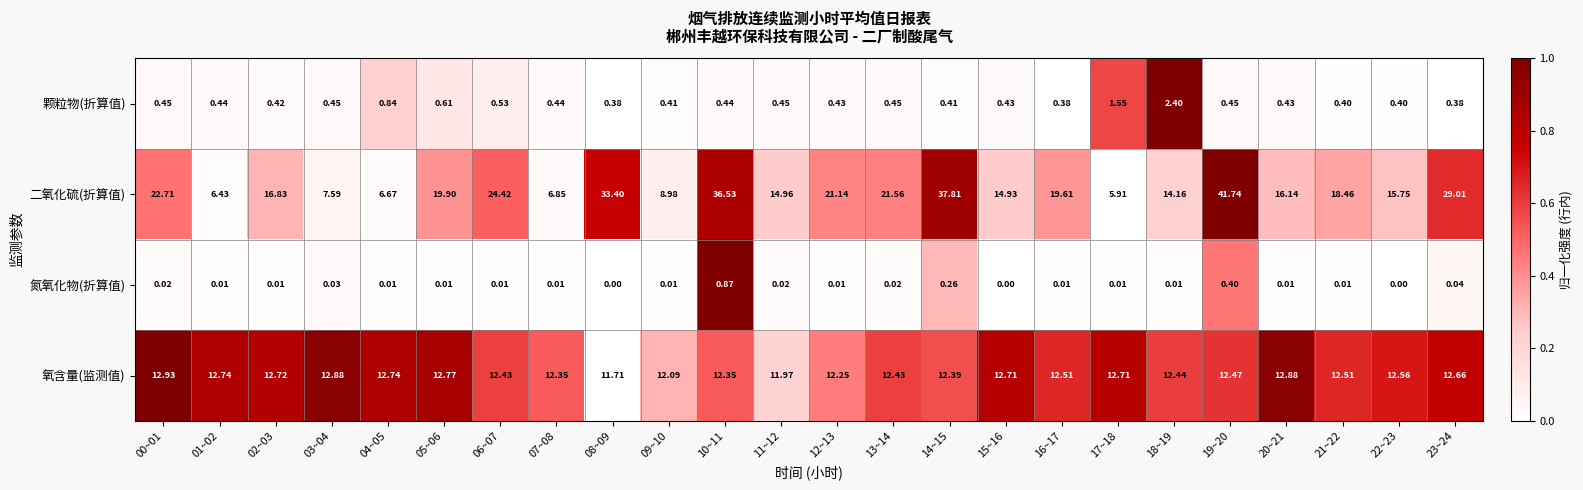

Which series has the largest total across all categories?

二氧化硫(折算值)